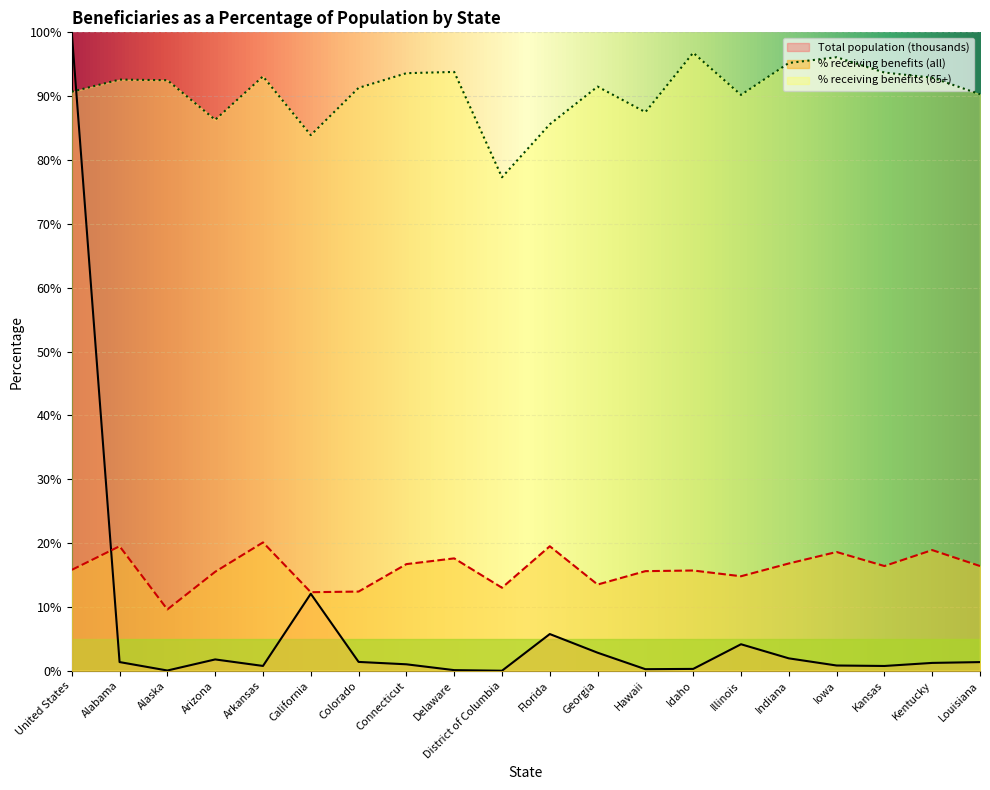

What position from the right is Arizona?

17